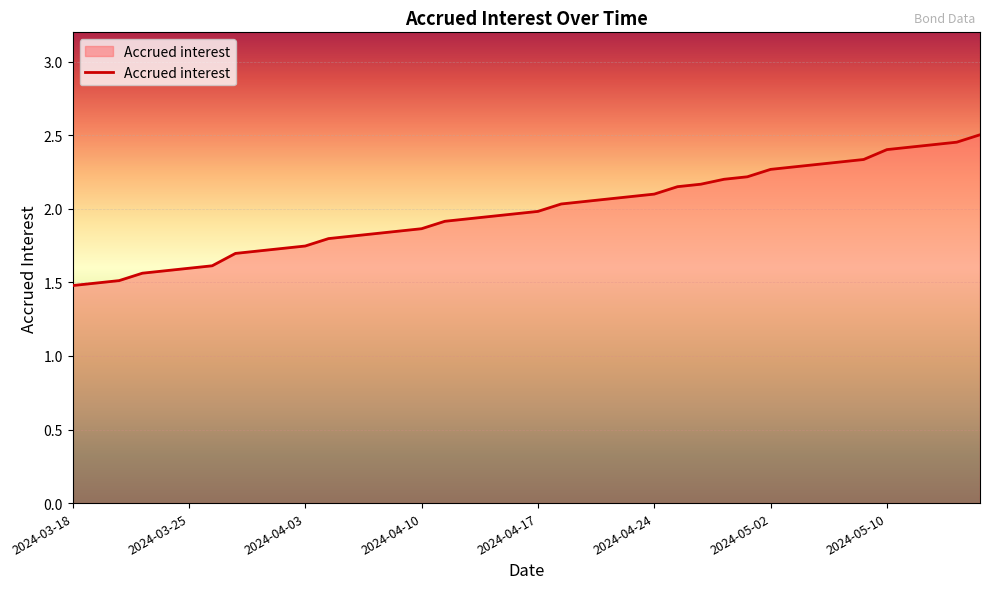

What is the smallest value displayed?

1.5